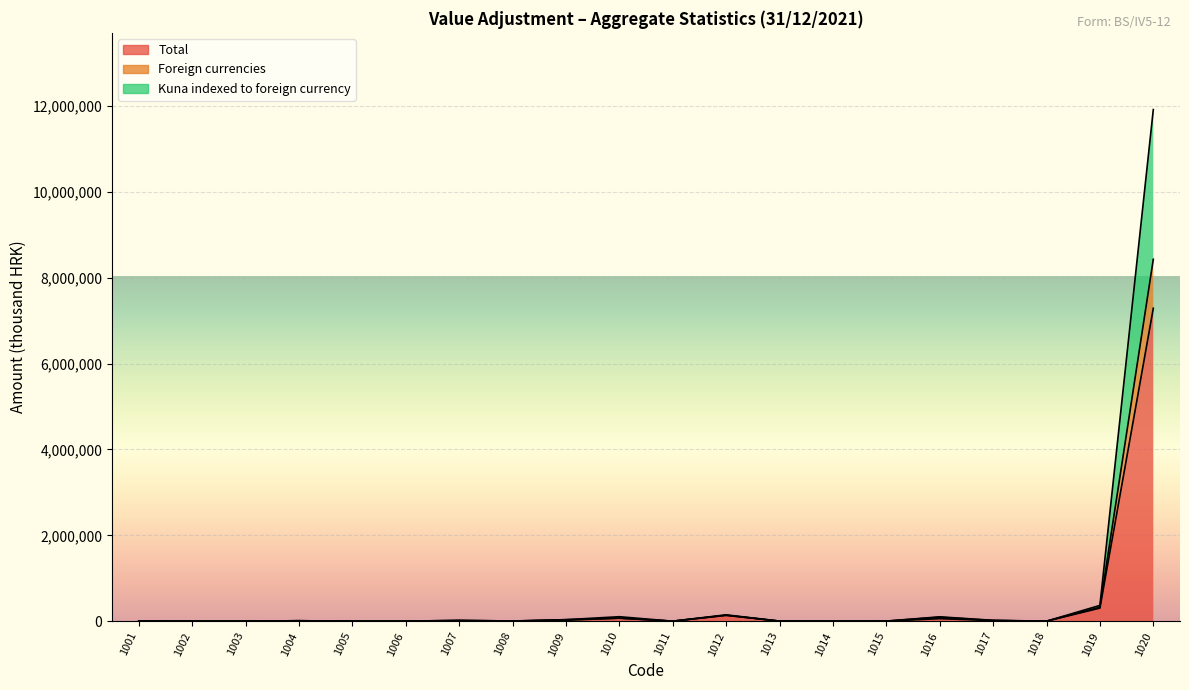

Which label corresponds to the smallest value in the chart?

1002